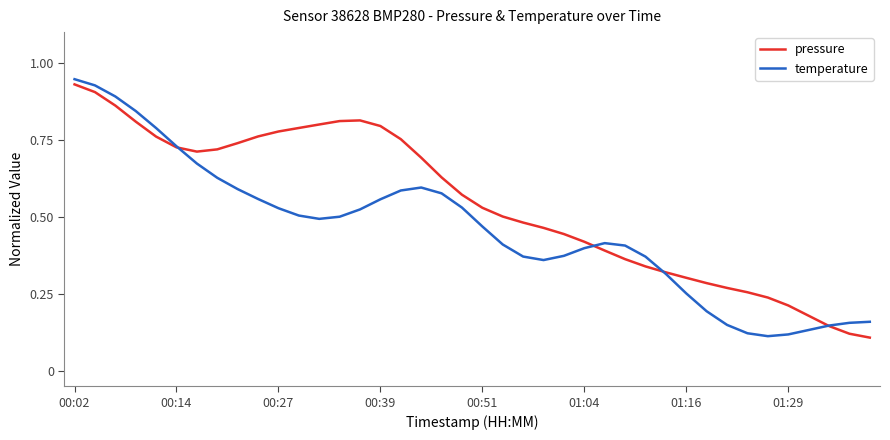

After their last crossing, which series has the higher values: temperature or pressure?

temperature